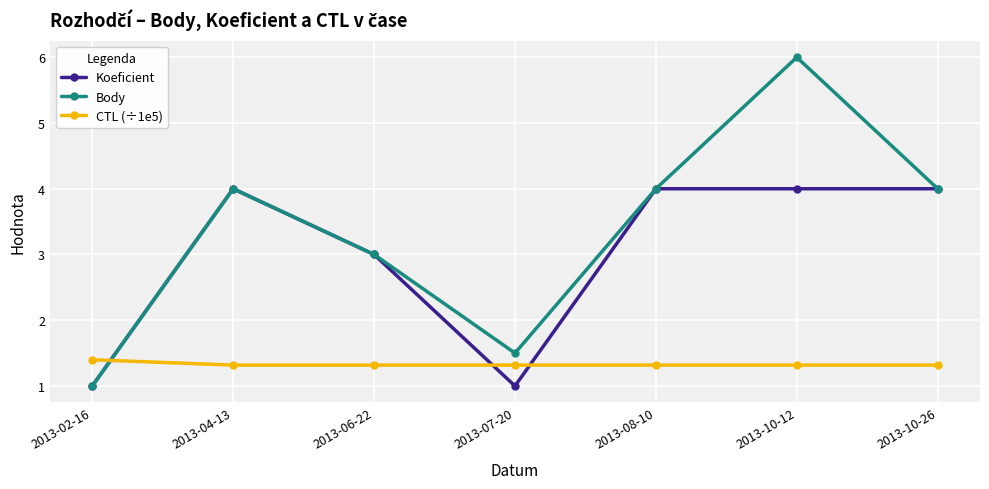

How many CTL (÷1e5) values are between 1 and 2?

7